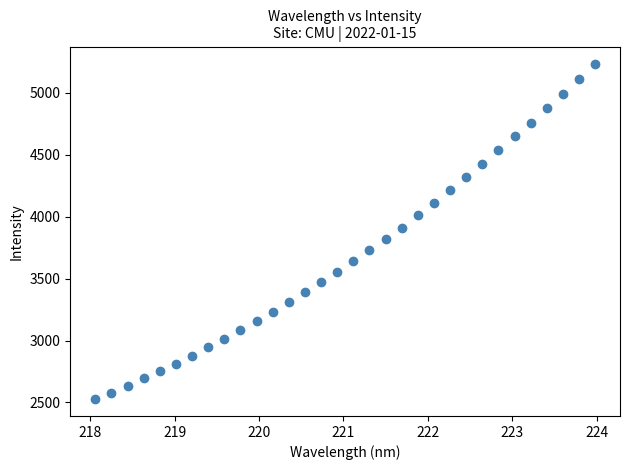

What is the range of Y values (max minus min)?

2711.1